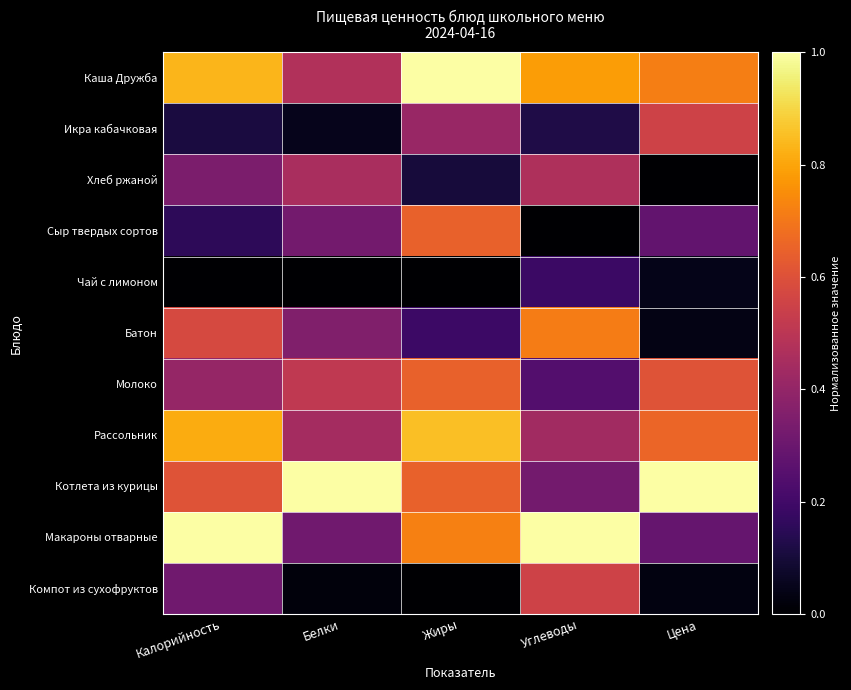

Reading left to right, list all the values displayed in this chart.

Каша Дружба: Калорийность=0.8	Белки=0.5	Жиры=1.0	Углеводы=0.8	Цена=0.7
Икра кабачковая: Калорийность=0.1	Белки=0.1	Жиры=0.4	Углеводы=0.1	Цена=0.6
Хлеб ржаной: Калорийность=0.3	Белки=0.5	Жиры=0.1	Углеводы=0.5	Цена=0.0
Сыр твердых сортов: Калорийность=0.2	Белки=0.3	Жиры=0.6	Углеводы=0.0	Цена=0.3
Чай с лимоном: Калорийность=0.0	Белки=0.0	Жиры=0.0	Углеводы=0.2	Цена=0.0
Батон: Калорийность=0.6	Белки=0.4	Жиры=0.2	Углеводы=0.7	Цена=0.0
Молоко: Калорийность=0.4	Белки=0.5	Жиры=0.6	Углеводы=0.2	Цена=0.6
Рассольник: Калорийность=0.8	Белки=0.4	Жиры=0.9	Углеводы=0.4	Цена=0.7
Котлета из курицы: Калорийность=0.6	Белки=1.0	Жиры=0.6	Углеводы=0.3	Цена=1.0
Макароны отварные: Калорийность=1.0	Белки=0.3	Жиры=0.7	Углеводы=1.0	Цена=0.3
Компот из сухофруктов: Калорийность=0.3	Белки=0.0	Жиры=0.0	Углеводы=0.6	Цена=0.0